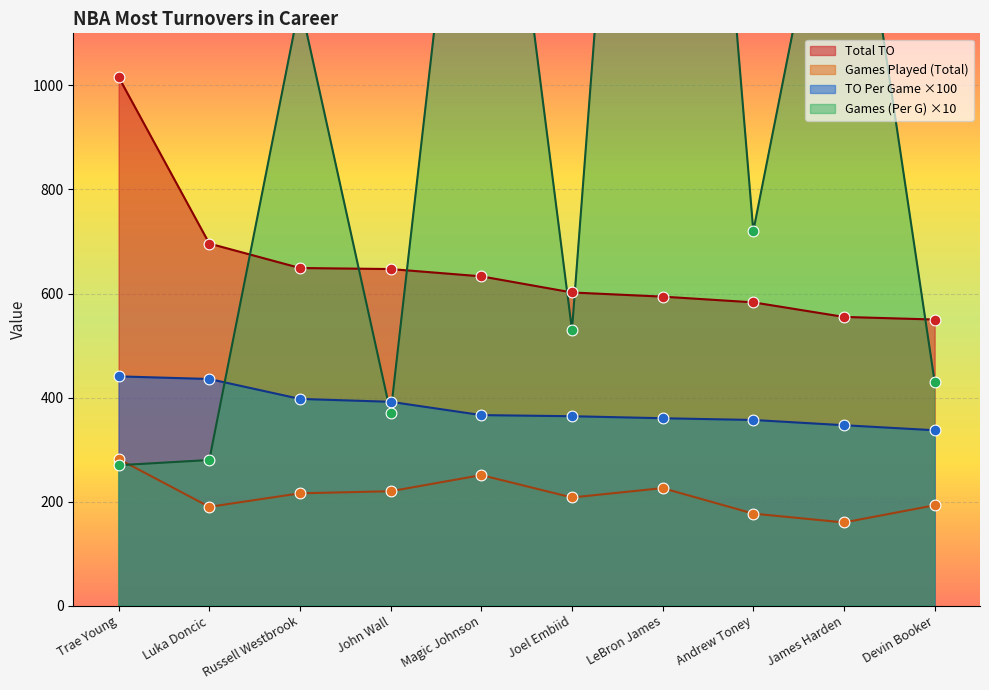

Which series contains the lowest Y value?

Games Played (Total)